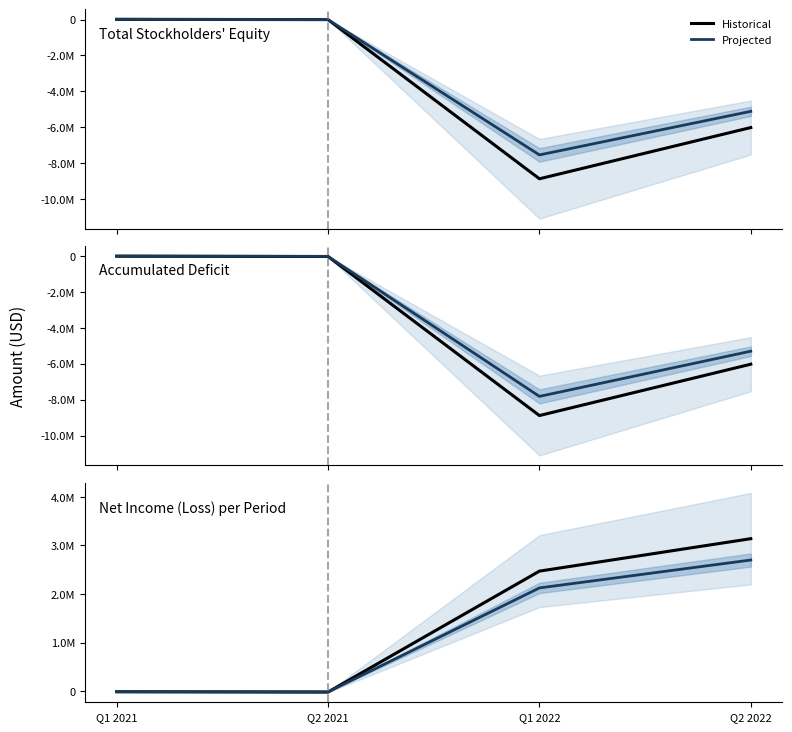

Reading left to right, extract all data points from this chart.

Historical: -13233.0	-18680.0	2471929.0	3140316.0
Projected: -11380.4	-16064.8	2125858.9	2700671.8